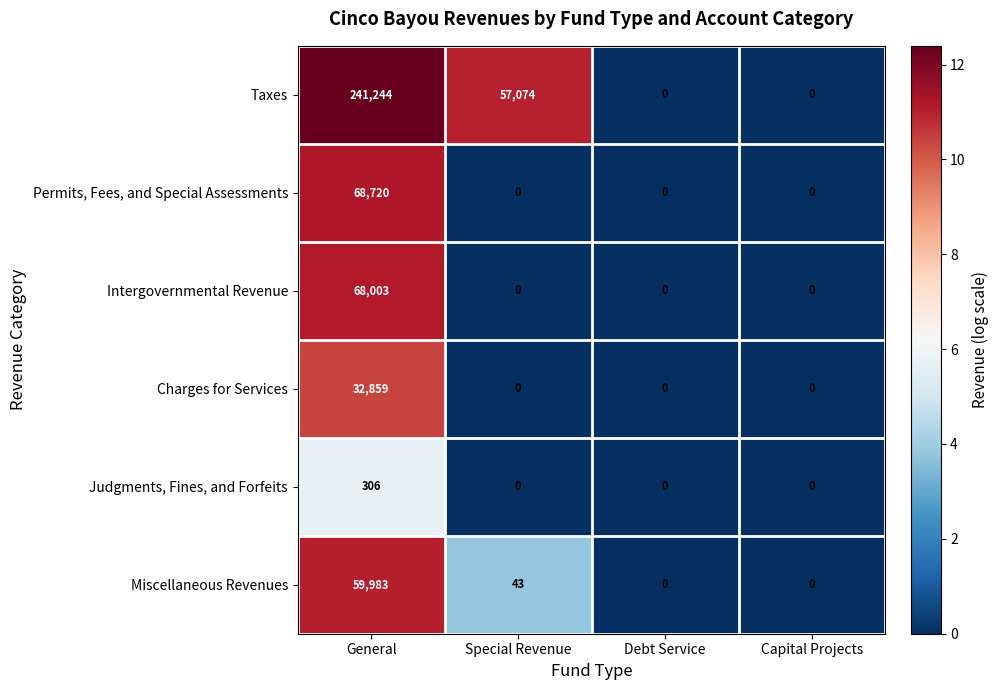

Reading left to right, what are all the values shown in this chart?

Taxes: General=241244	Special Revenue=57074	Debt Service=0	Capital Projects=0
Permits, Fees, and Special Assessments: General=68720	Special Revenue=0	Debt Service=0	Capital Projects=0
Intergovernmental Revenue: General=68003	Special Revenue=0	Debt Service=0	Capital Projects=0
Charges for Services: General=32859	Special Revenue=0	Debt Service=0	Capital Projects=0
Judgments, Fines, and Forfeits: General=306	Special Revenue=0	Debt Service=0	Capital Projects=0
Miscellaneous Revenues: General=59983	Special Revenue=43	Debt Service=0	Capital Projects=0